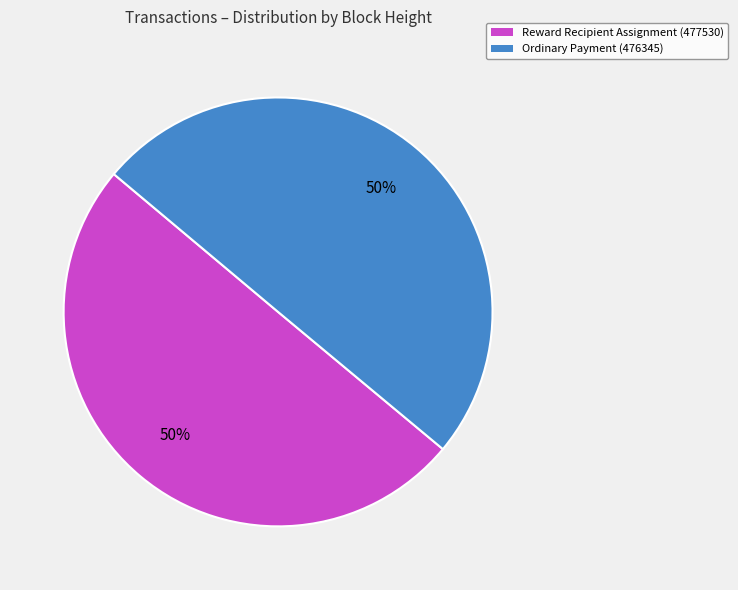

True or false: Ordinary Payment (476345) accounts for 55% of the total.

False